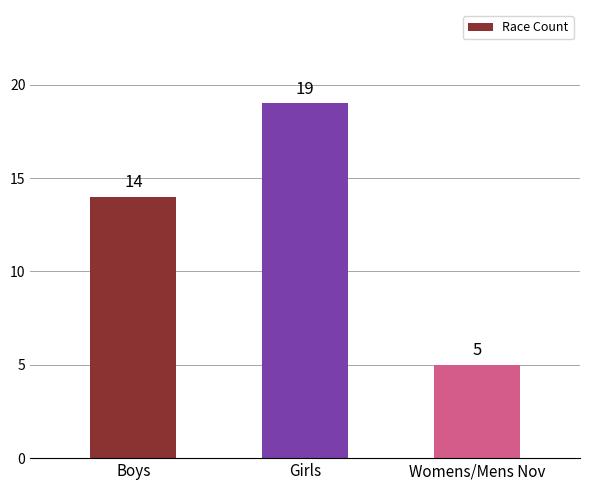

What is the ratio of the value at Womens/Mens Nov to the value at Boys?

0.4